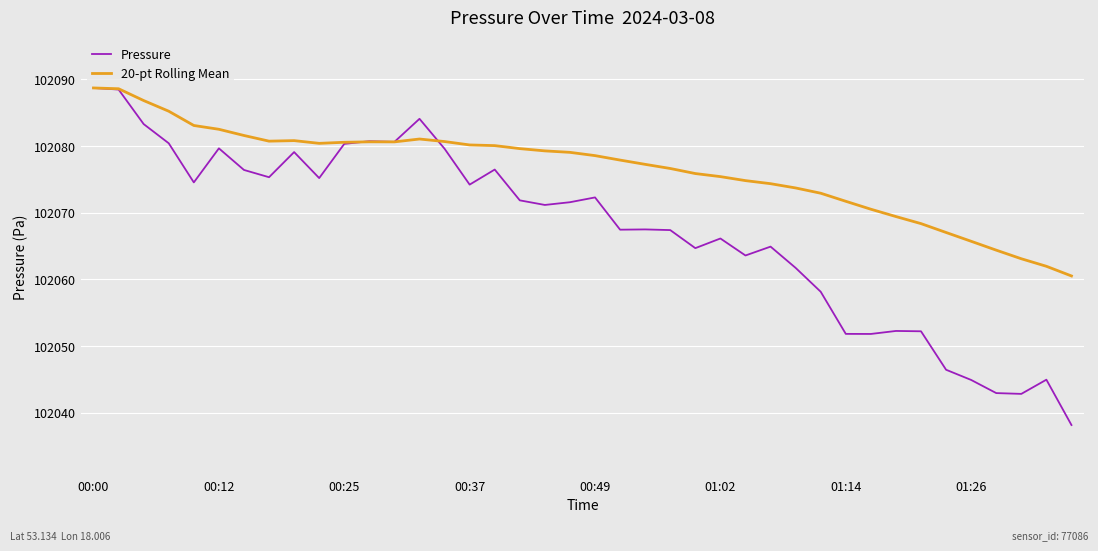

Which series has the largest total across all categories?

20-pt Rolling Mean